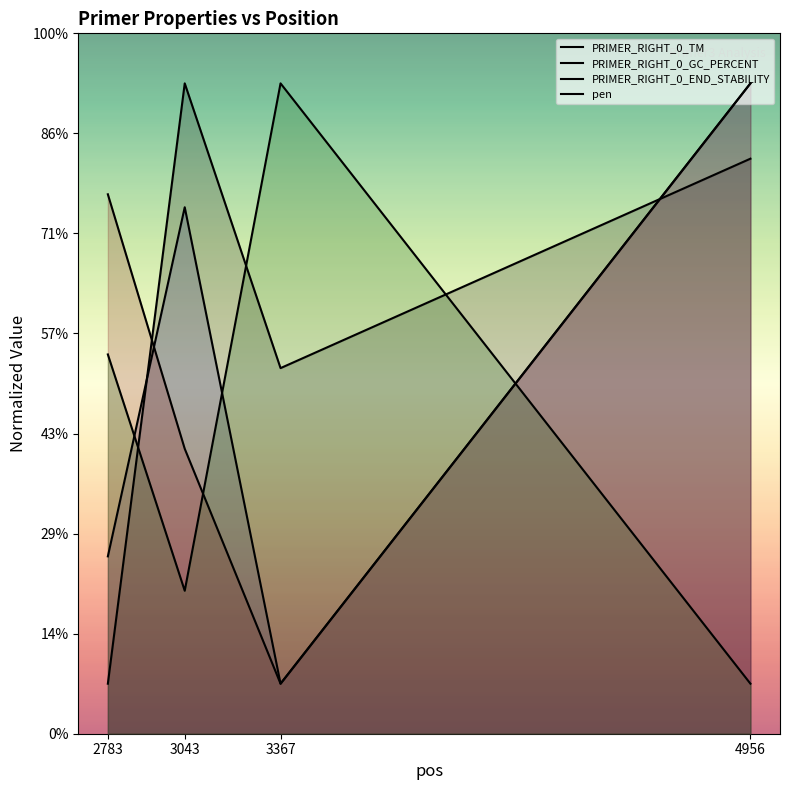

Reading left to right, transcribe all the data shown in this chart.

PRIMER_RIGHT_0_TM: 5.0	65.0	36.5	57.5
PRIMER_RIGHT_0_GC_PERCENT: 17.7	52.6	5.0	65.0
PRIMER_RIGHT_0_END_STABILITY: 53.9	28.5	5.0	65.0
pen: 37.9	14.3	65.0	5.0